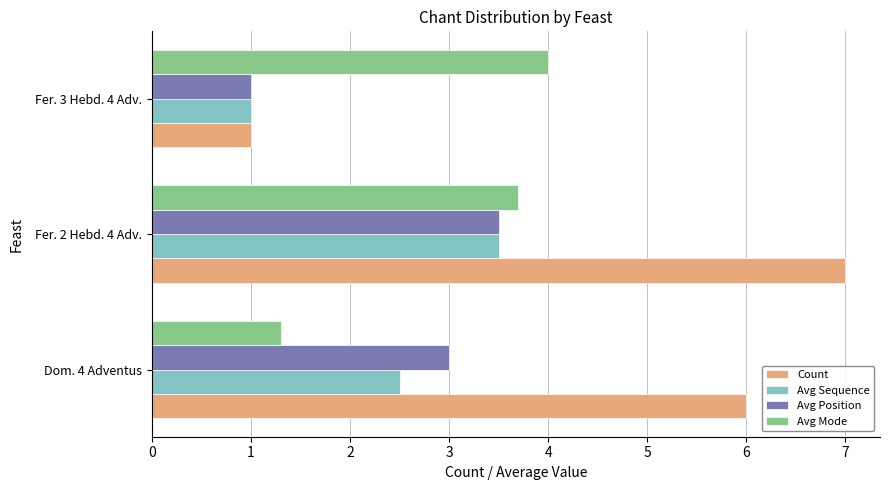

Is it true that Count equals 0.7 at Fer. 3 Hebd. 4 Adv.?

False